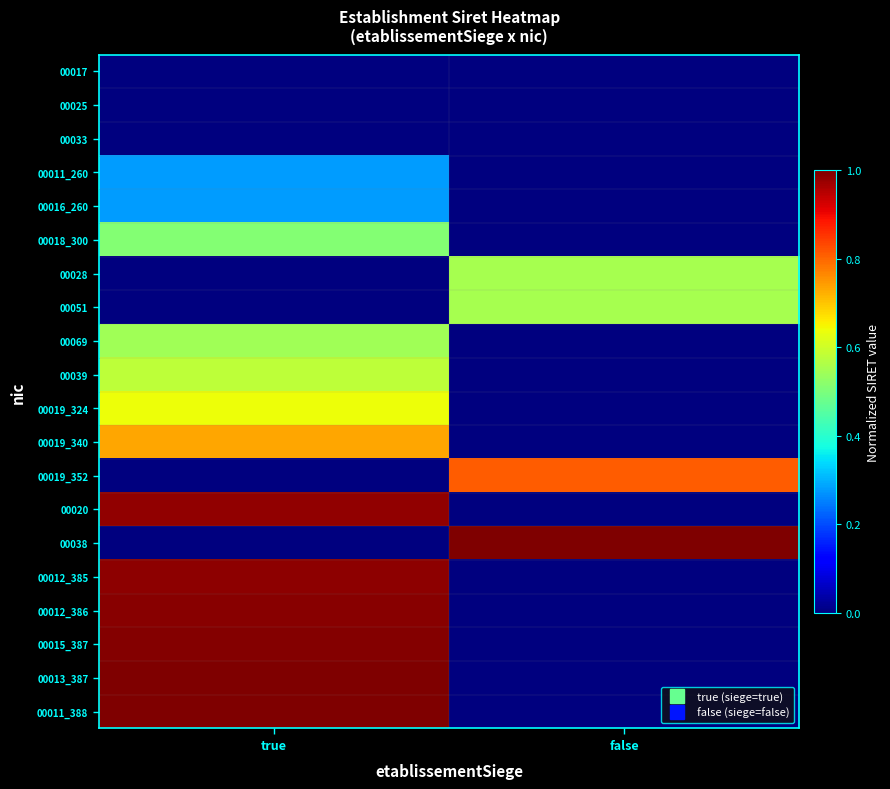

Between false and true, which is larger?

false